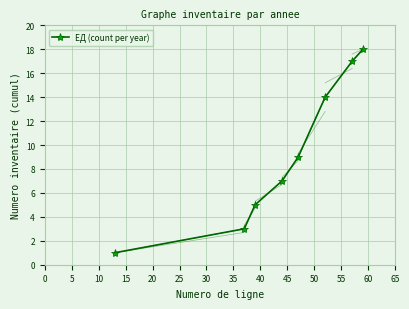

Reading left to right, transcribe all the data shown in this chart.

1	3	5	7	9	14	17	18